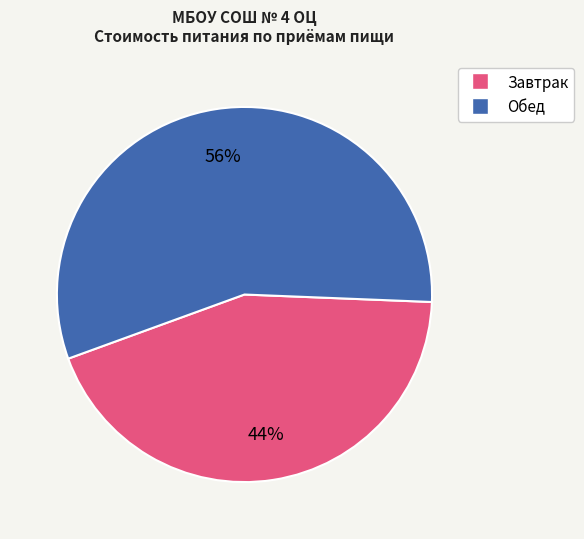

Is there a majority slice in this chart?

Yes